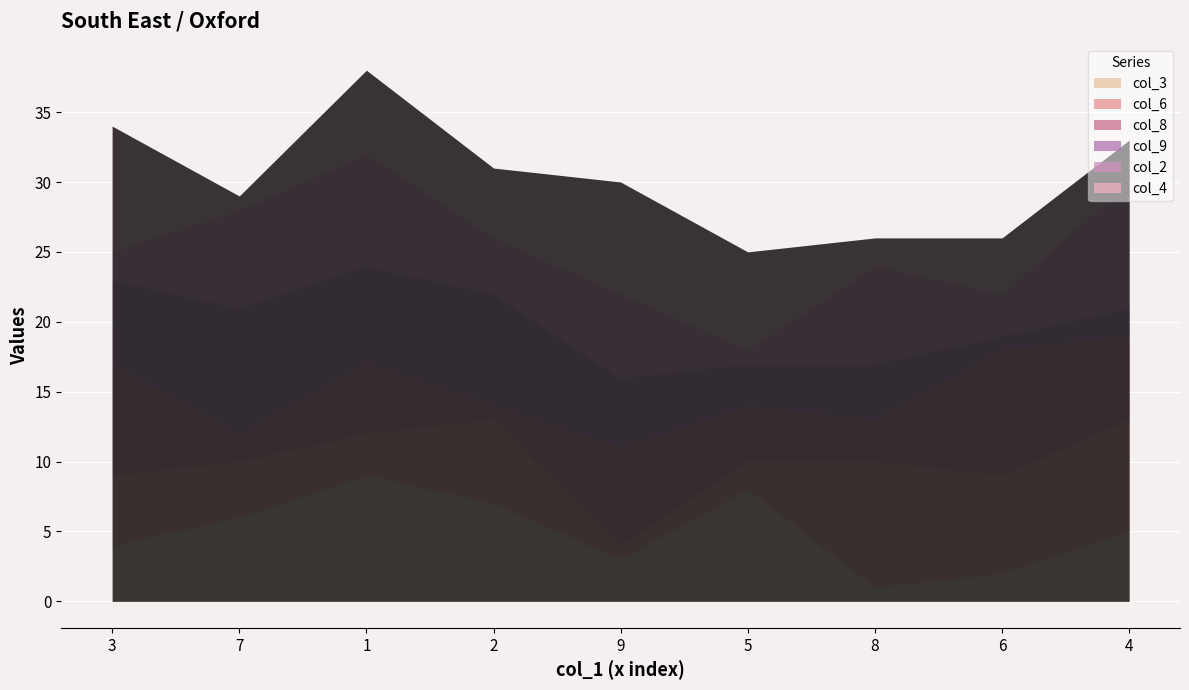

At which category is the sum across all series the highest?

1